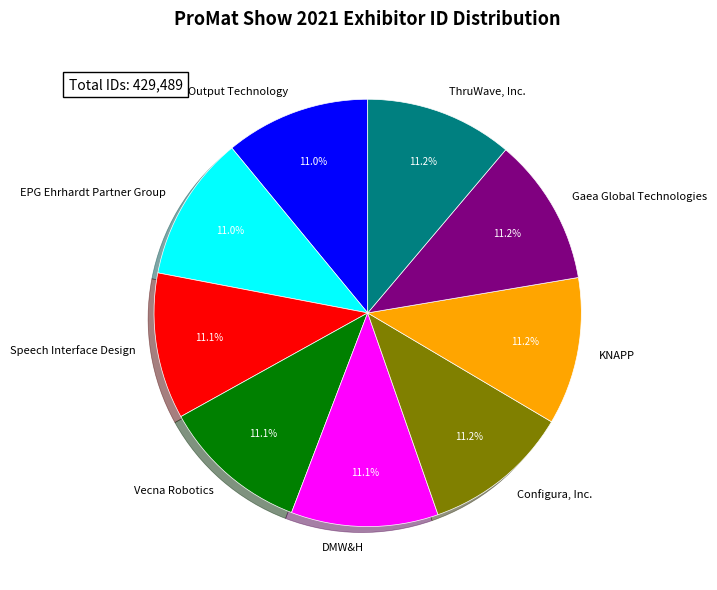

Is there a majority slice in this chart?

No